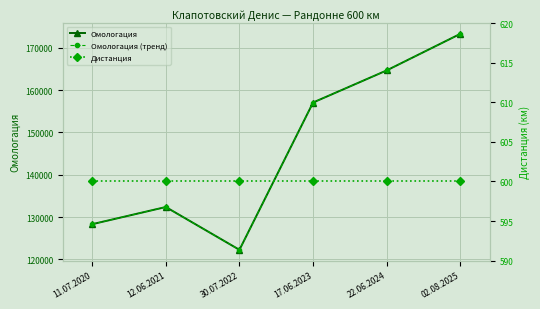

Where is Дистанция nearest to the value 600?

11.07.2020